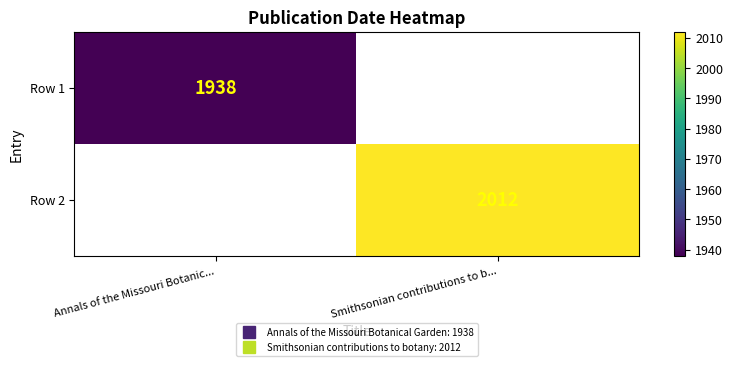

How many positive values does the Row 2 series have?

1